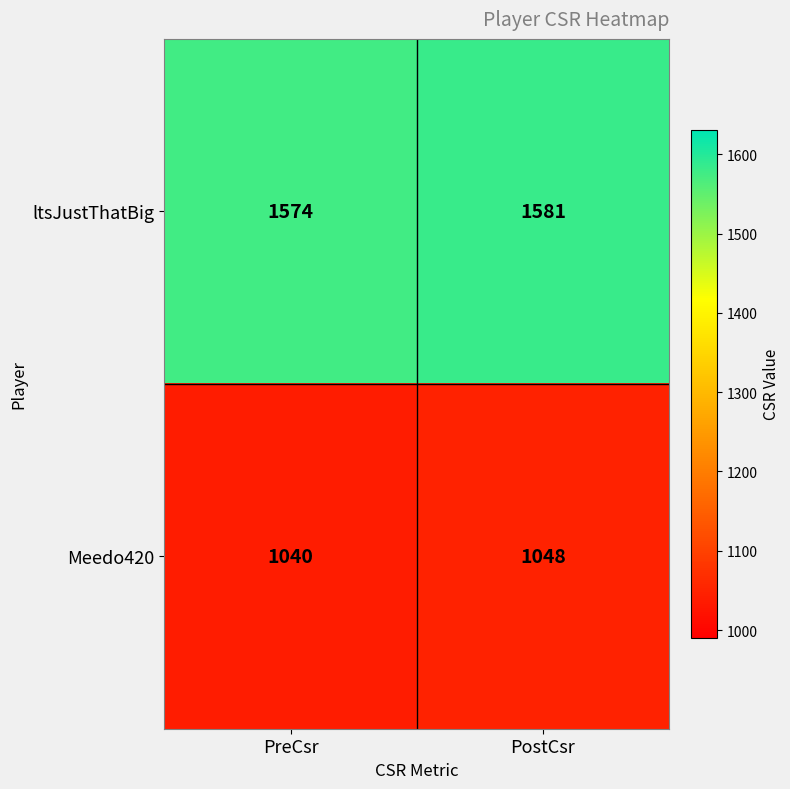

Between PreCsr and PostCsr, which series saw the biggest shift?

Meedo420